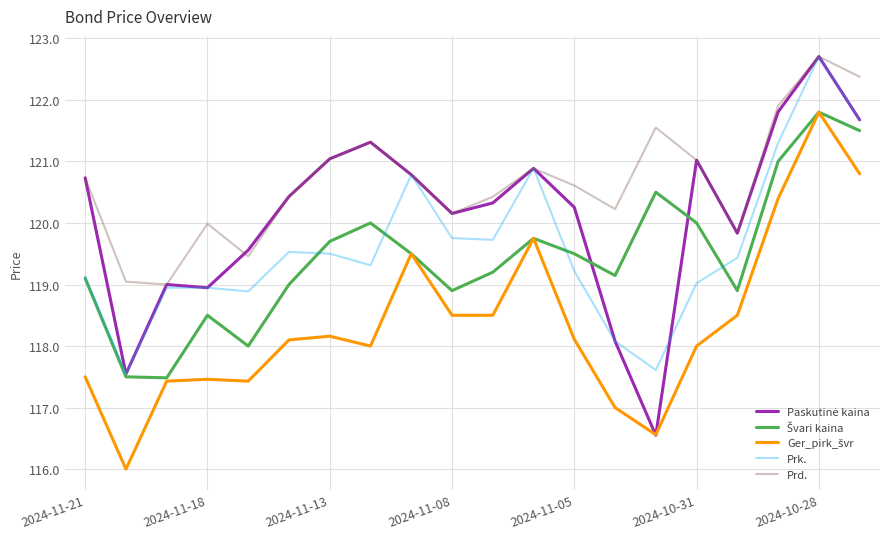

Which series has the largest total across all categories?

Prd.